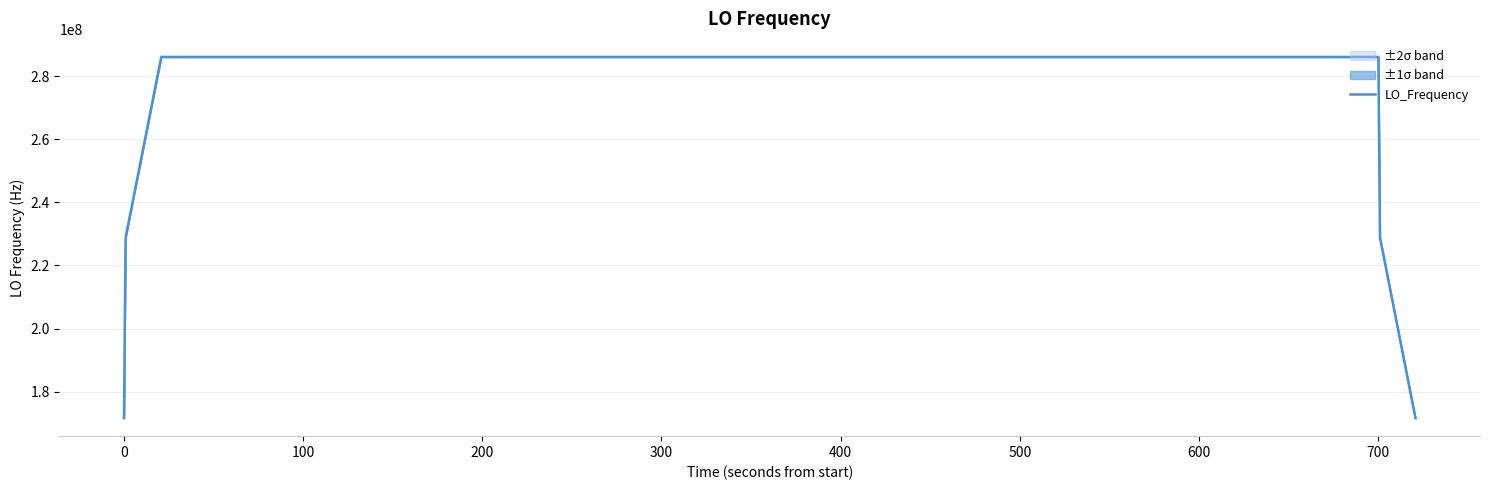

What is the lowest value of the LO_Frequency series?

171628198.1